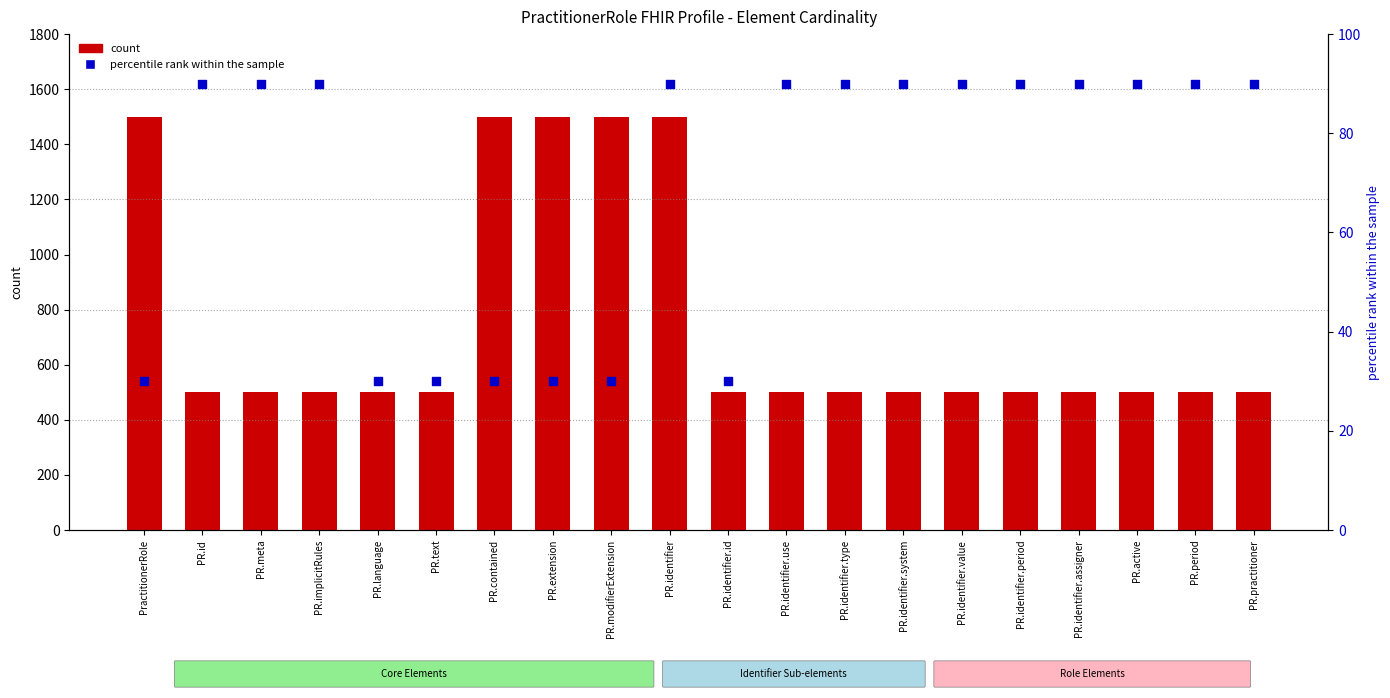

At which category is the sum across all series the highest?

PR.identifier